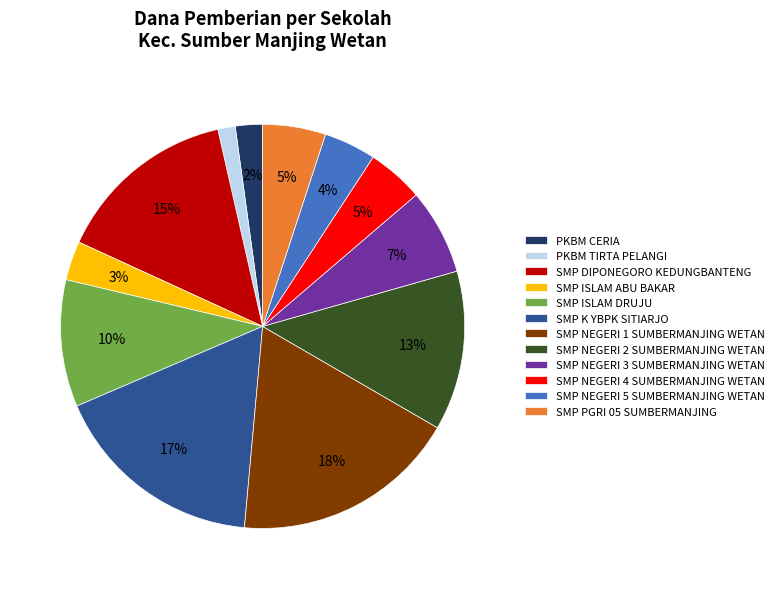

Which has a higher value, SMP PGRI 05 SUMBERMANJING or SMP NEGERI 2 SUMBERMANJING WETAN?

SMP NEGERI 2 SUMBERMANJING WETAN